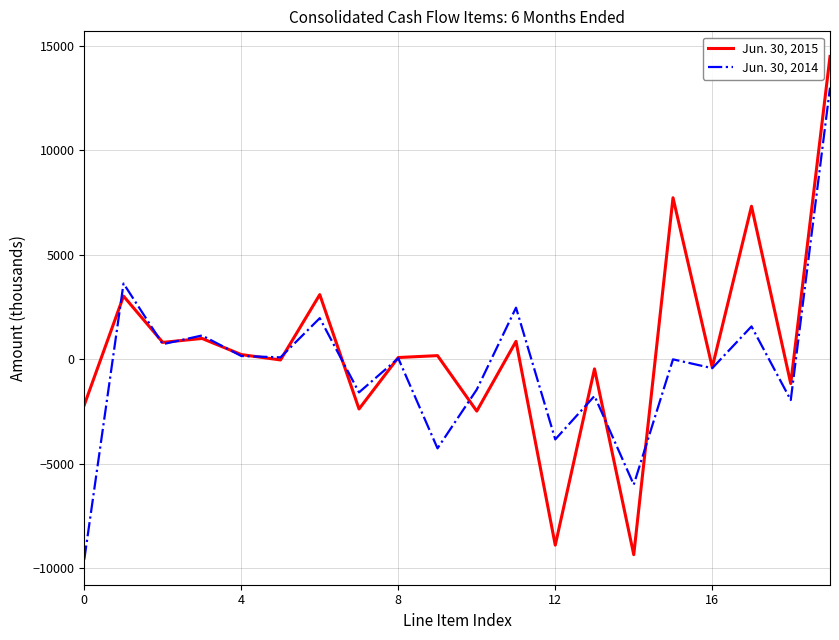

How many interior local valleys does the Jun. 30, 2014 series have?

8